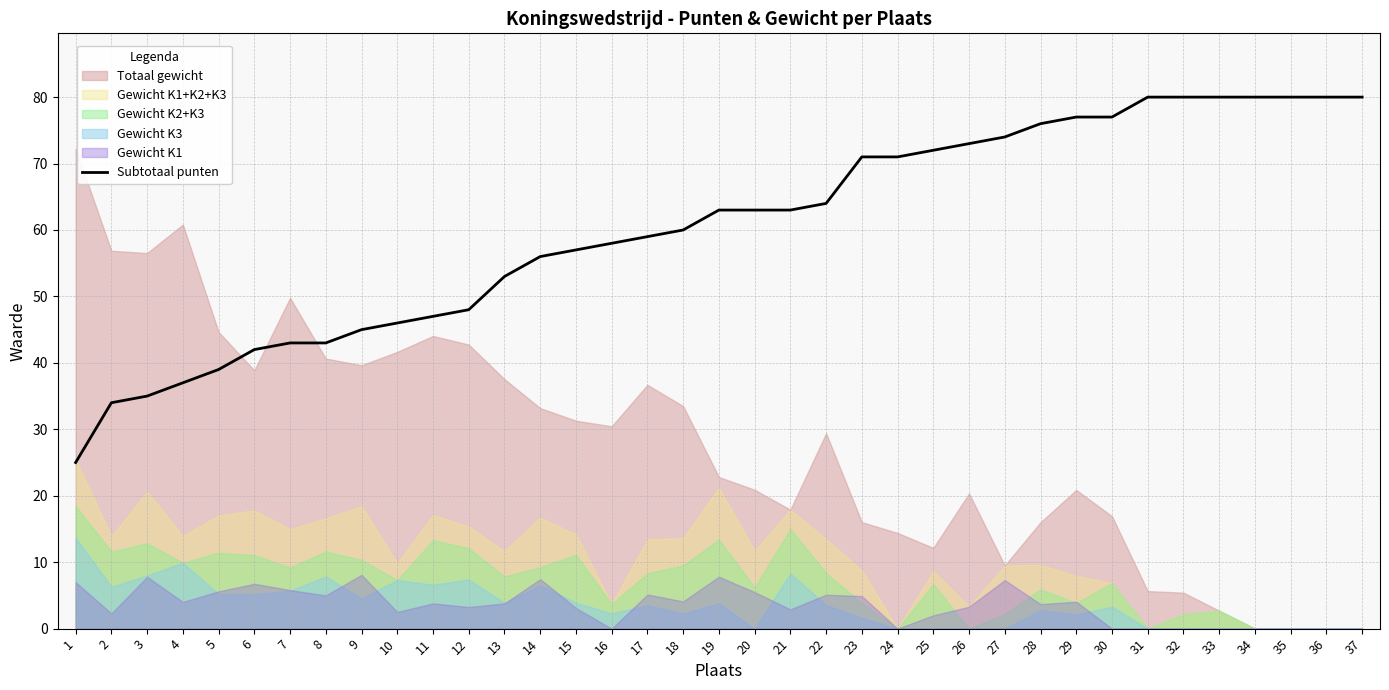

True or false: there are more than 0 points higher than both neighbors.

False